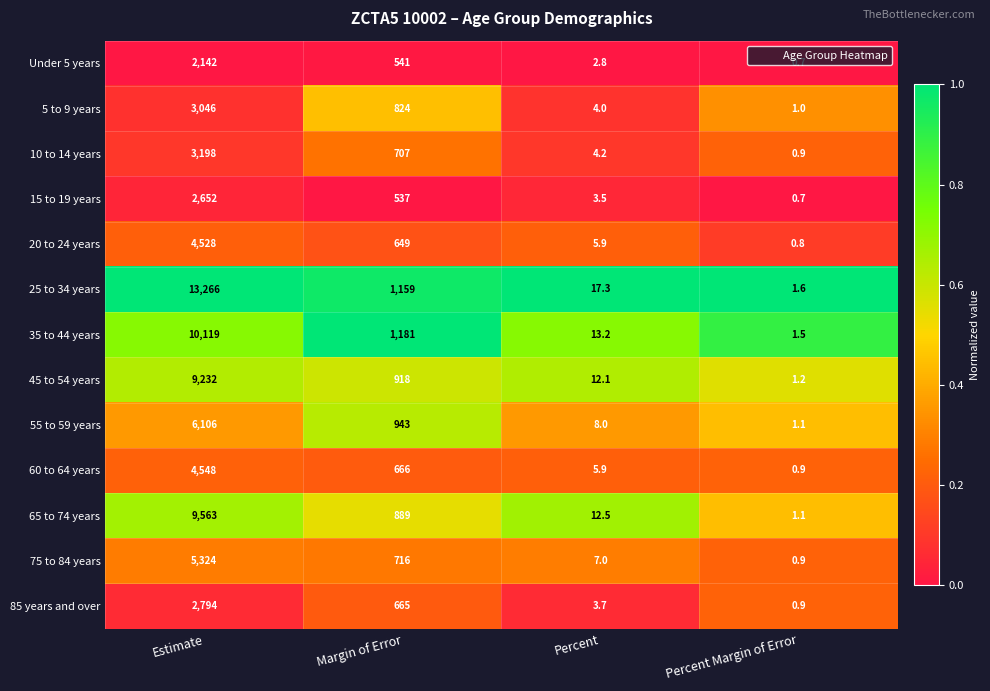

Rank the series by their maximum value, from lowest to highest.

Under 5 years, 15 to 19 years, 85 years and over, 5 to 9 years, 10 to 14 years, 20 to 24 years, 60 to 64 years, 75 to 84 years, 55 to 59 years, 45 to 54 years, 65 to 74 years, 35 to 44 years, 25 to 34 years